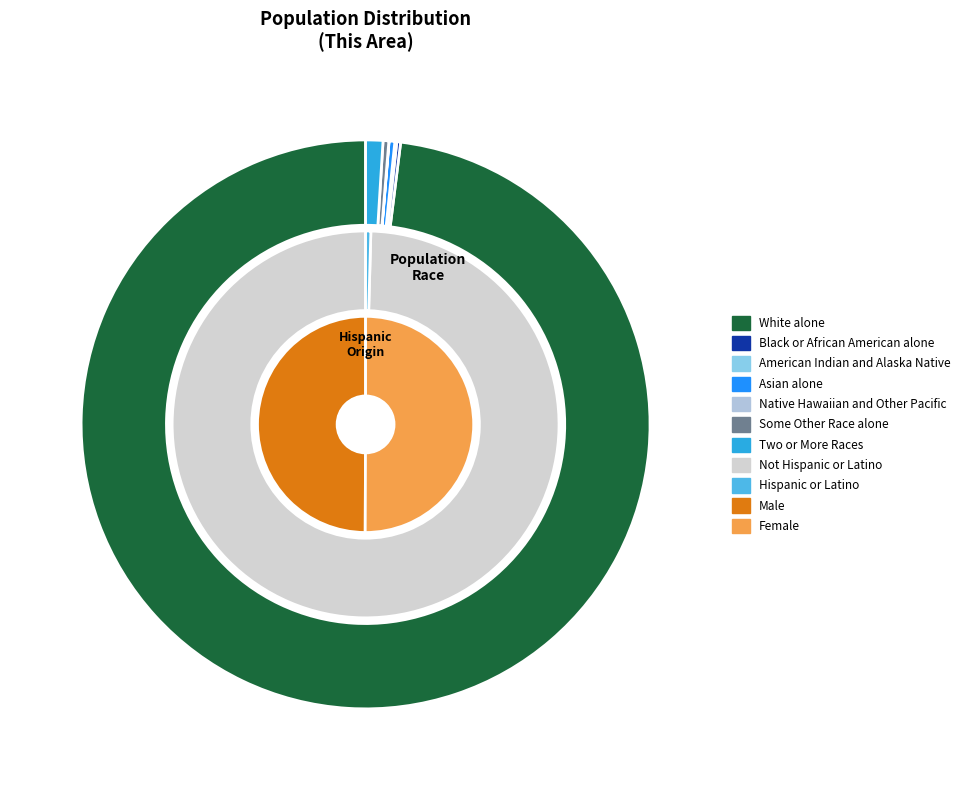

Does White alone represent more than half of the total?

Yes